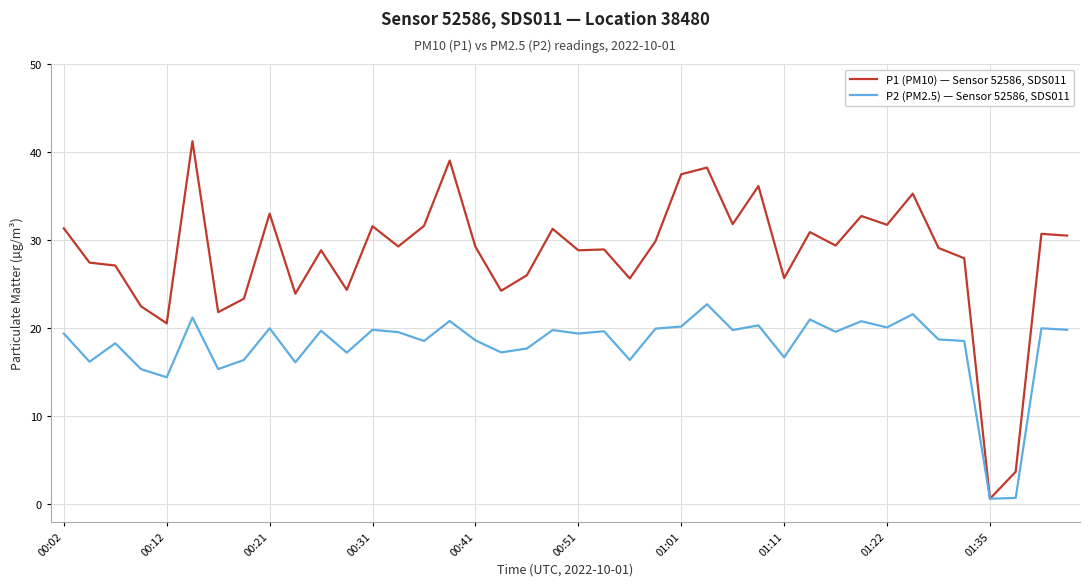

Which series has the widest spread of values?

P1 (PM10) — Sensor 52586, SDS011